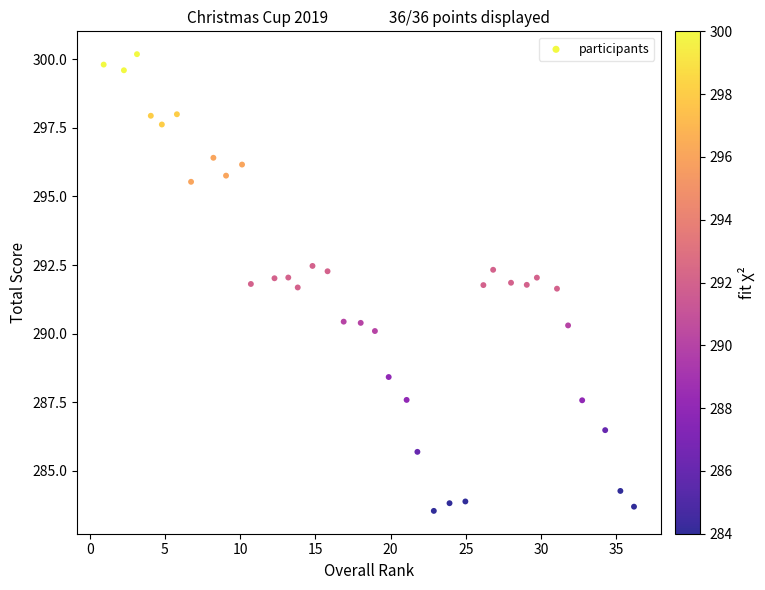

What is the range of Y values (max minus min)?

16.6